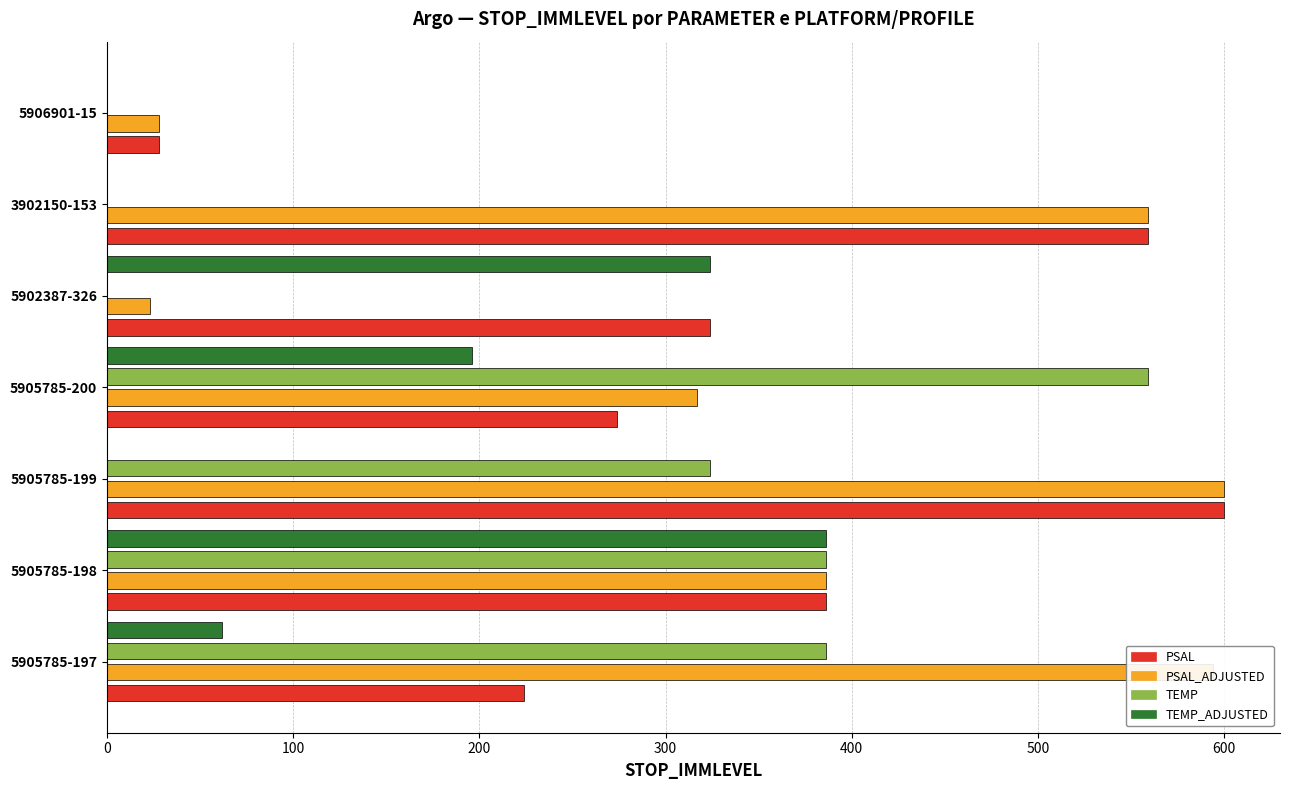

What is the sum of all TEMP_ADJUSTED values?

968